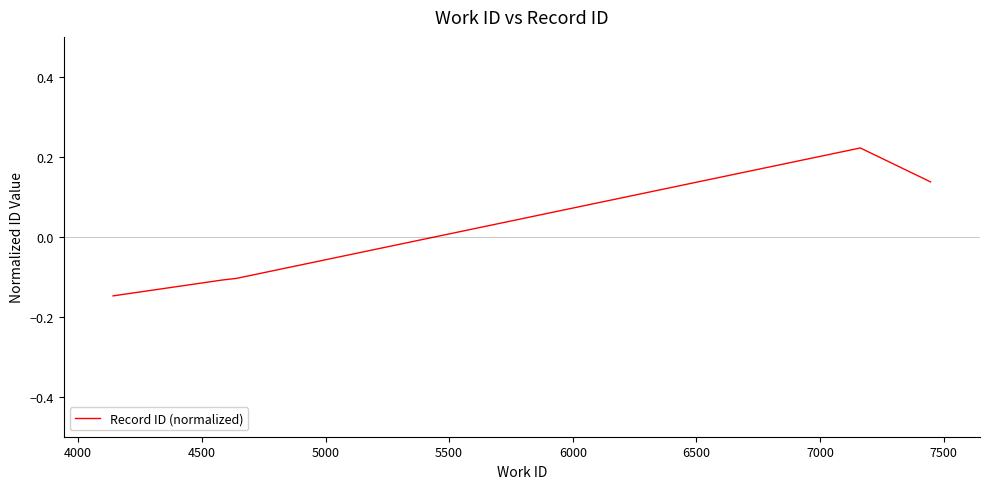

How many positive values are there?

2